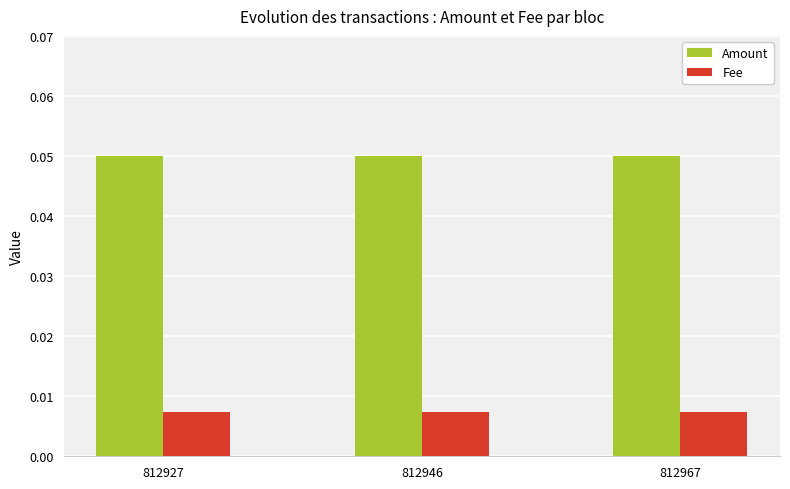

True or false: Amount has a value of 0.0 at 812967.

False